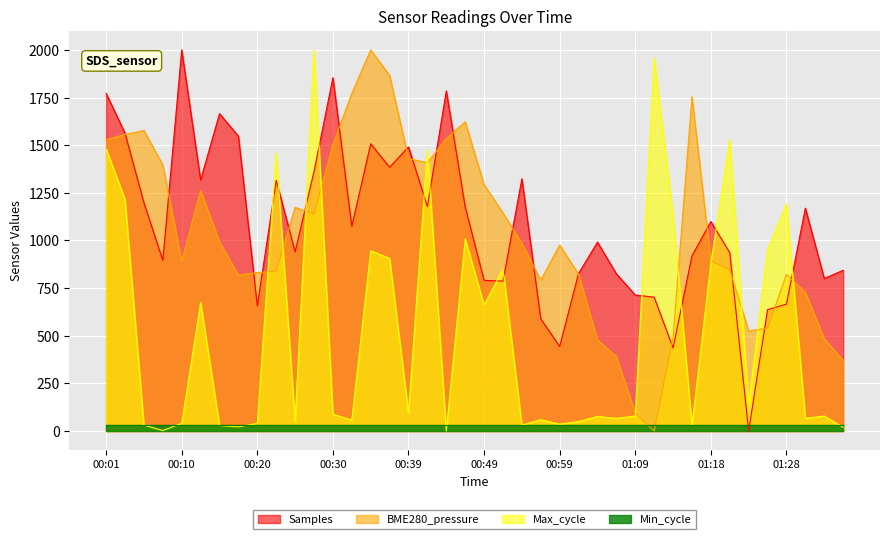

Is it true that BME280_pressure equals 334.5 at 01:26?

False